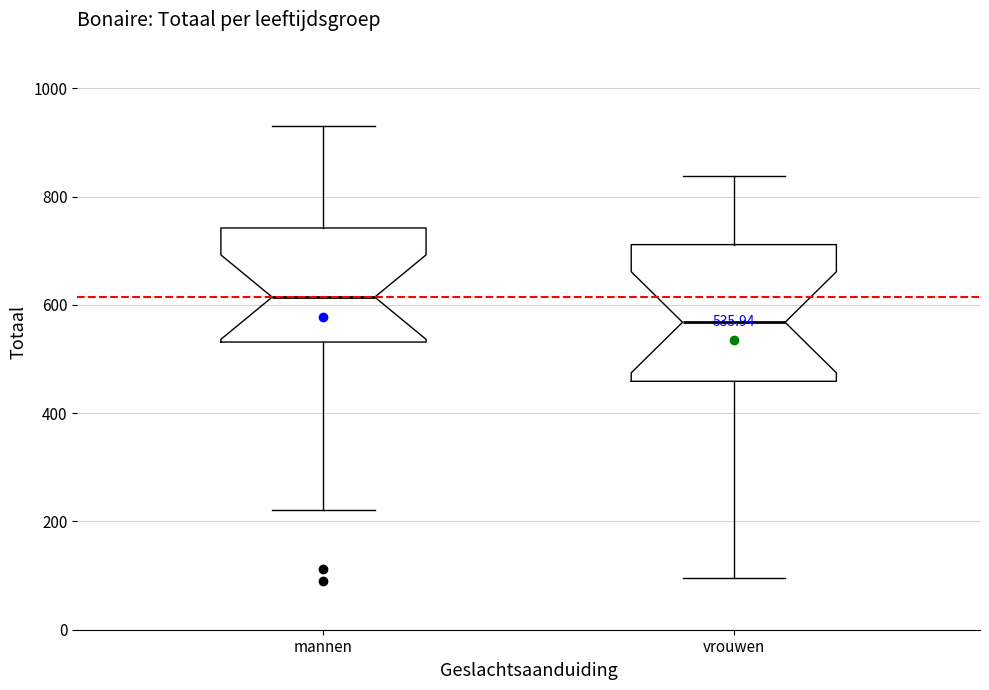

Which box is the tallest, from its lower edge to its upper edge?

vrouwen